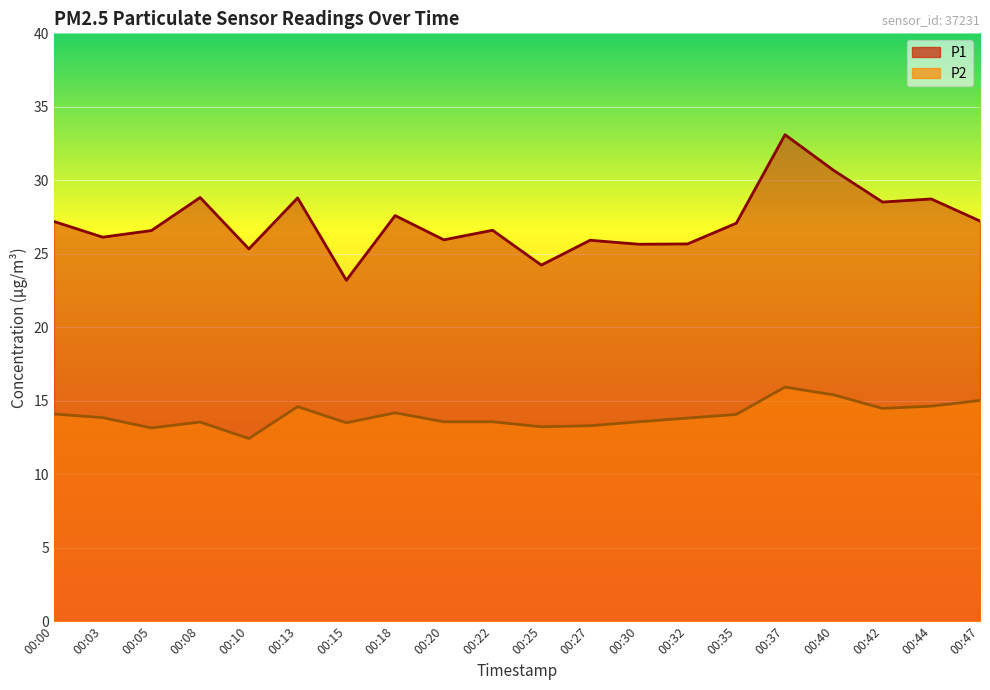

What is the smallest value displayed?

12.4